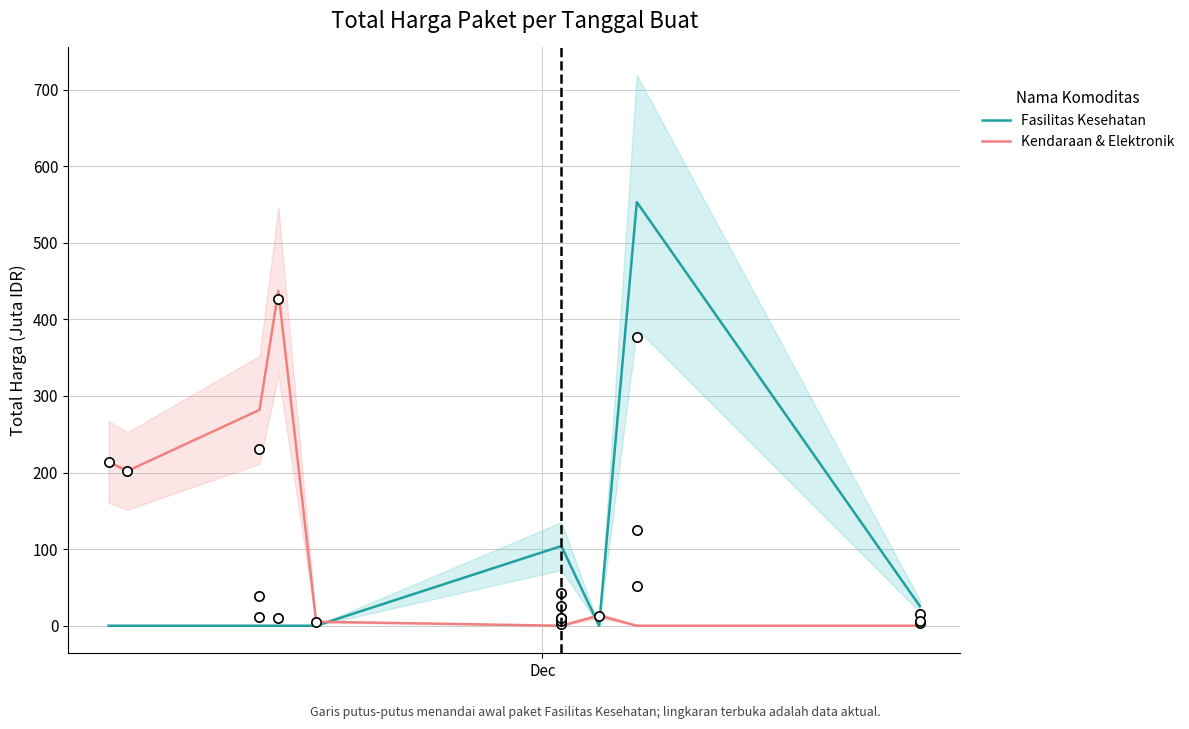

Which series reaches the maximum Y coordinate?

Fasilitas Kesehatan